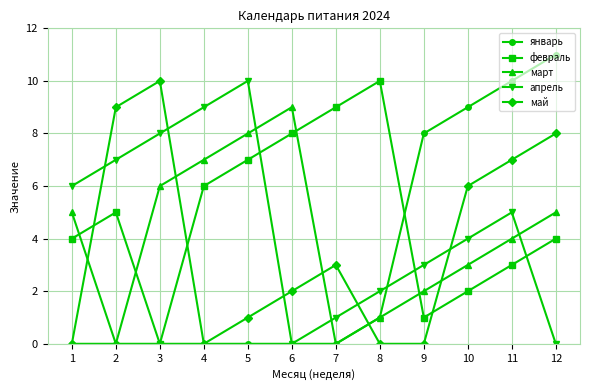

Reading left to right, list all the values displayed in this chart.

январь: 1=0	2=0	3=0	4=0	5=0	6=0	7=0	8=1	9=8	10=9	11=10	12=11
февраль: 1=4	2=5	3=0	4=6	5=7	6=8	7=9	8=10	9=1	10=2	11=3	12=4
март: 1=5	2=0	3=6	4=7	5=8	6=9	7=0	8=1	9=2	10=3	11=4	12=5
апрель: 1=6	2=7	3=8	4=9	5=10	6=0	7=1	8=2	9=3	10=4	11=5	12=0
май: 1=0	2=9	3=10	4=0	5=1	6=2	7=3	8=0	9=0	10=6	11=7	12=8